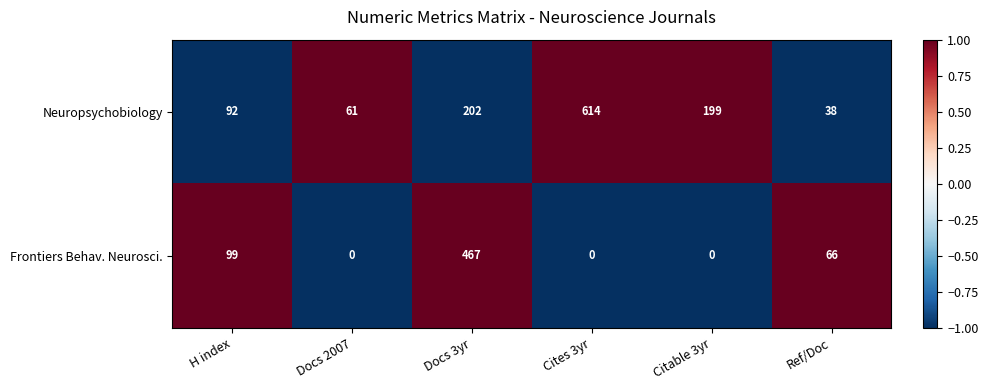

What is the difference between the highest and lowest values at Ref/Doc?

28